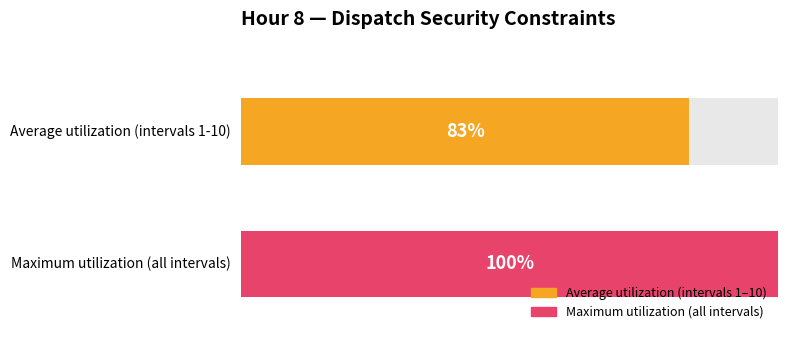

Is it true that the value at 2 is 0?

False